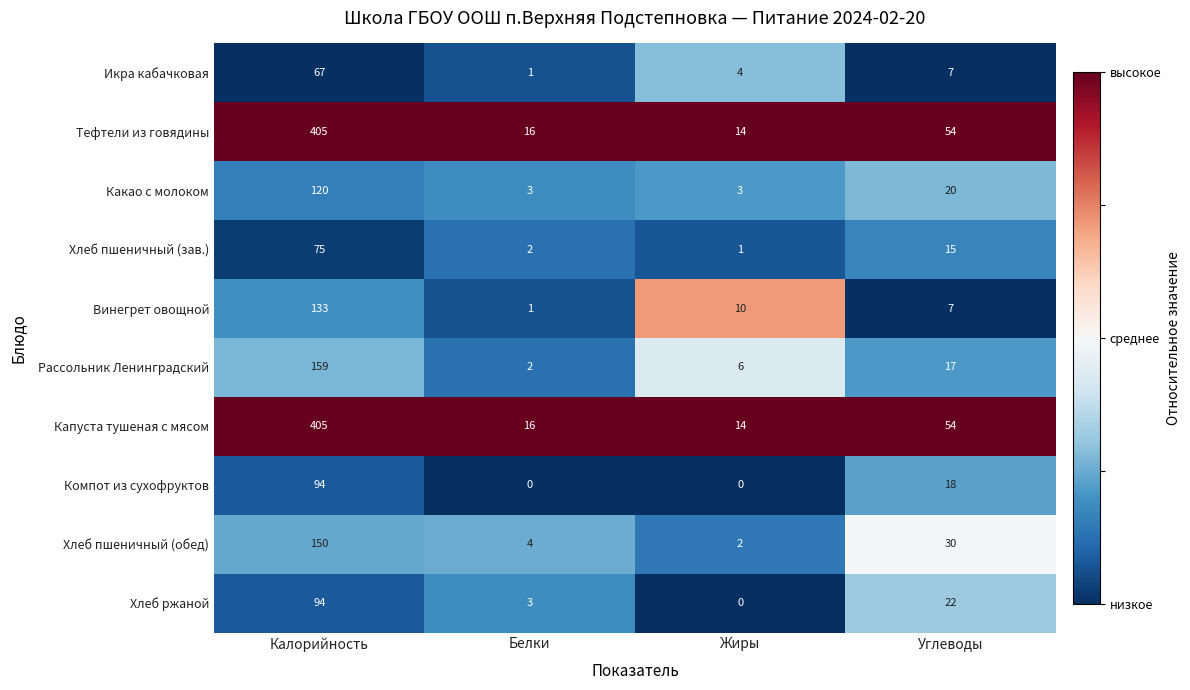

Which category has the highest value across all series?

Калорийность